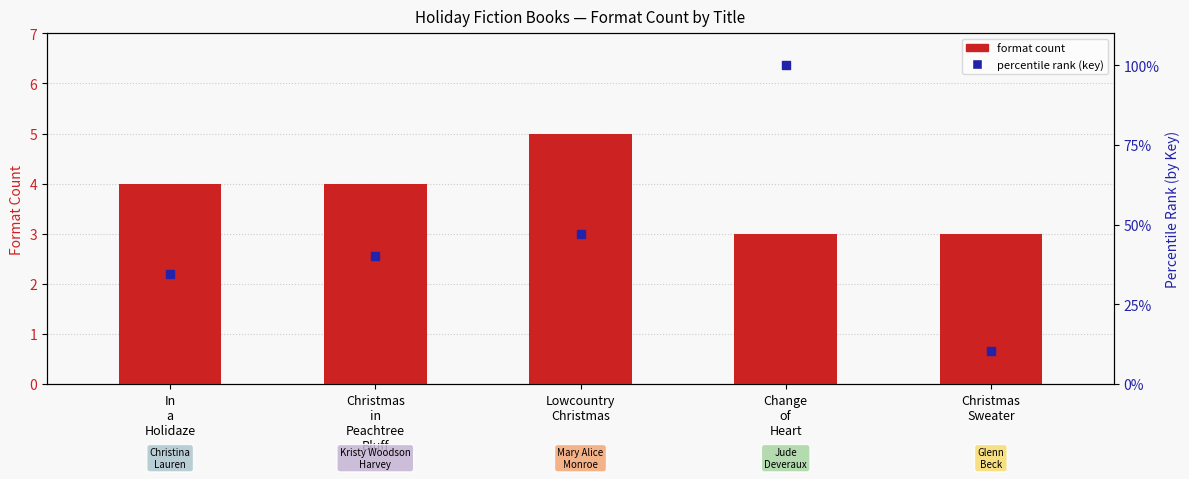

What is the total value across all series at Christmas
in
Peachtree
Bluff?

44.3